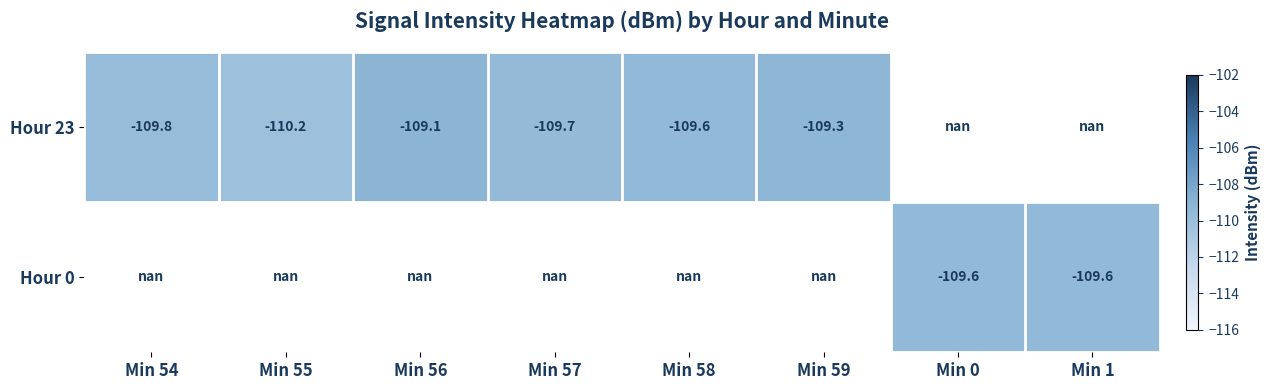

How many distinct data groups are displayed?

2